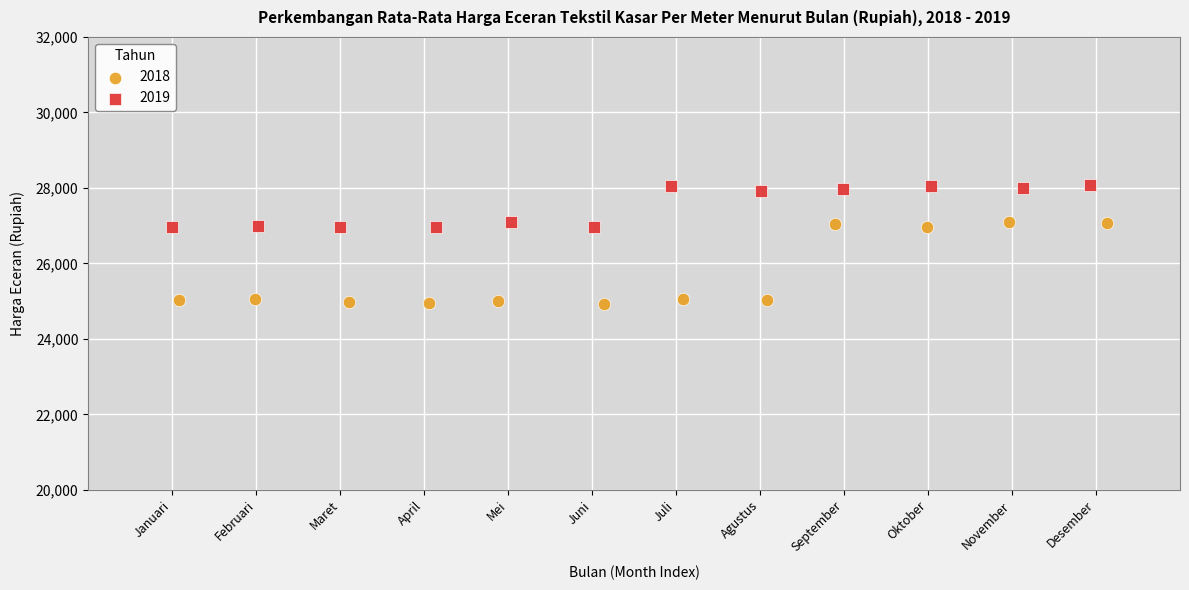

What are all the series names shown in the legend?

2018, 2019